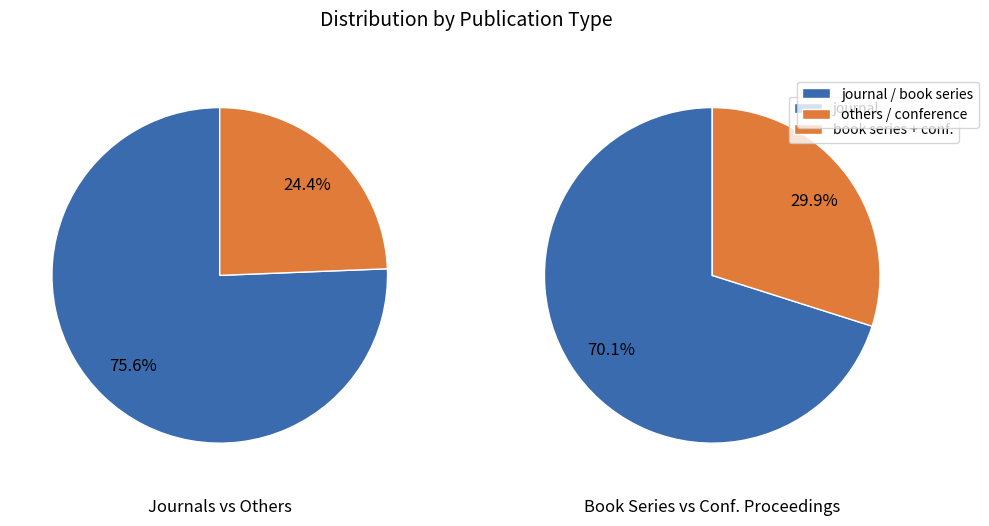

Does conference and proceedings account for over 50% of the chart?

No